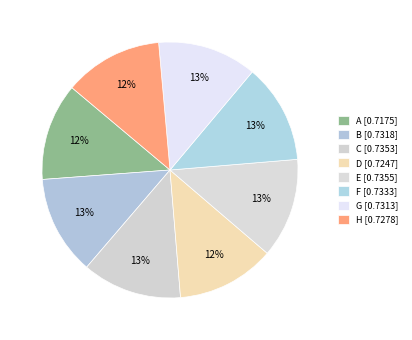

Rank the categories by value from lowest to highest.

A, D, H, G, B, F, C, E